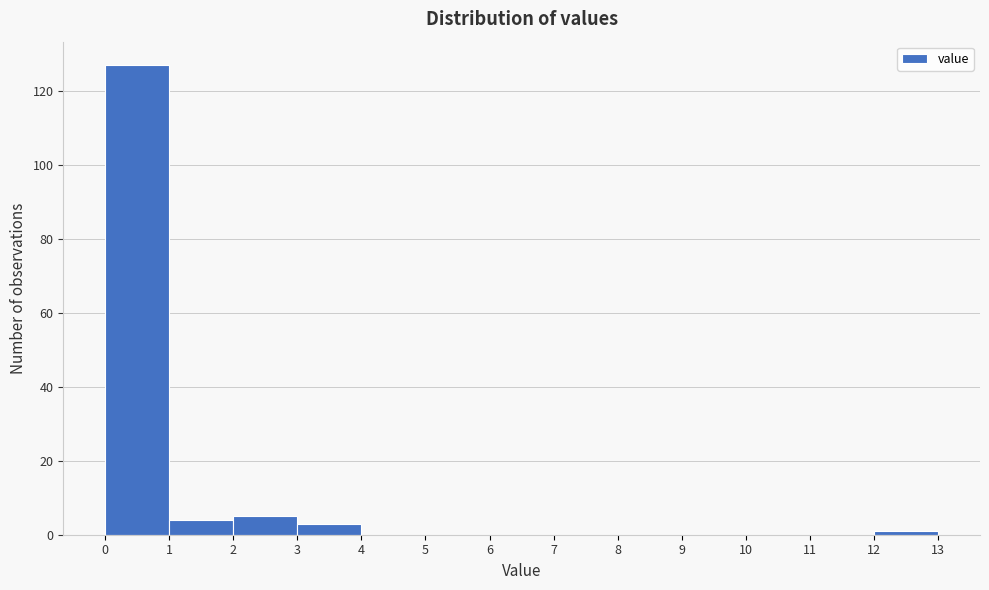

Reading left to right, transcribe this chart: for each bar, give the range it covers on the x-axis and its height. The values are not printed on the chart, so give them approximately, as read against the axis.

0 to 1: 128
1 to 2: 4
2 to 3: 6
3 to 4: 4
4 to 5: 0
5 to 6: 0
6 to 7: 0
7 to 8: 0
8 to 9: 0
9 to 10: 0
10 to 11: 0
11 to 12: 0
12 to 13: under 2